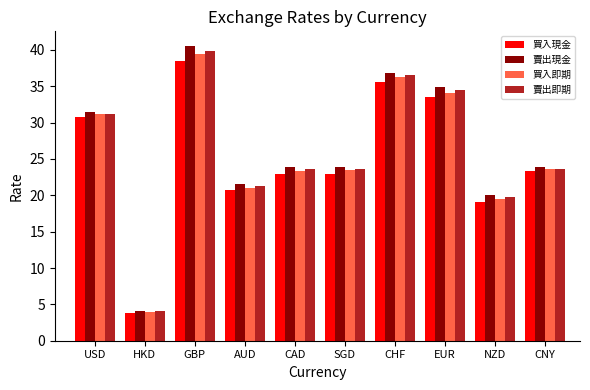

Is it true that 賣出即期 equals 36.5 at CHF?

True